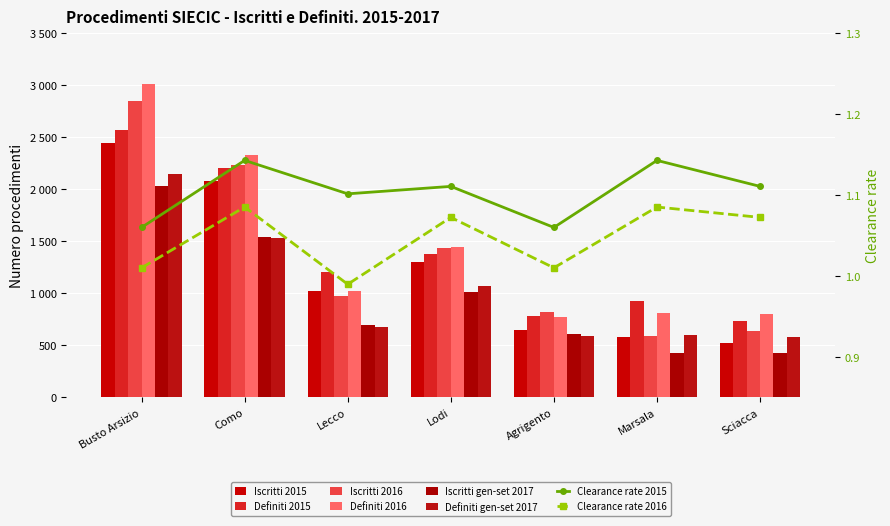

Rank the categories by Definiti gen-set 2017 value from highest to lowest.

Busto Arsizio, Como, Lodi, Lecco, Marsala, Agrigento, Sciacca